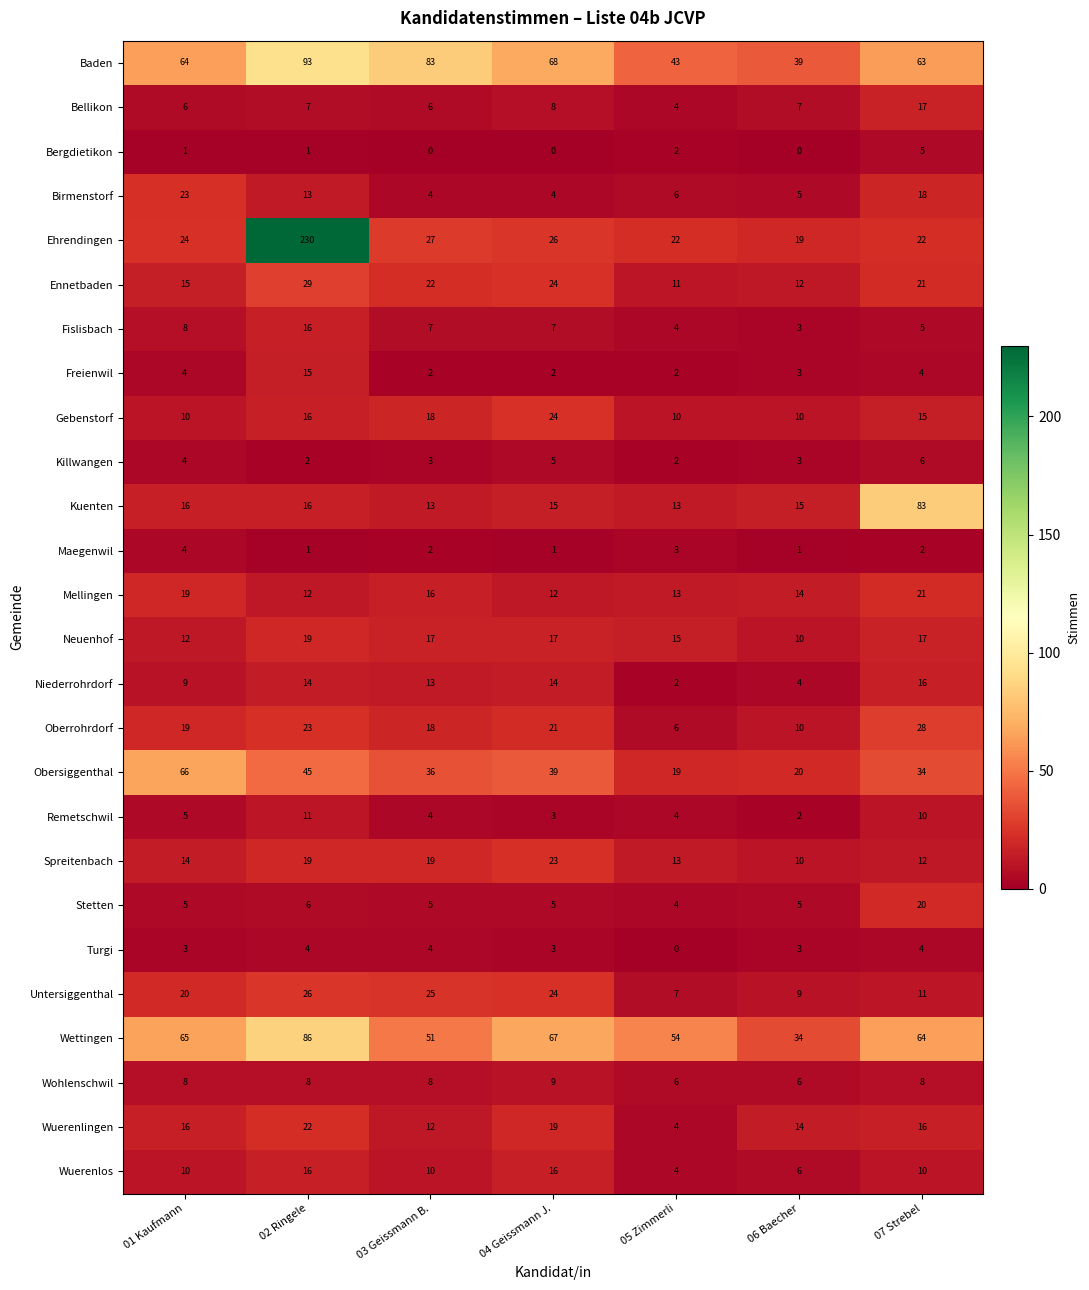

Is it true that Niederrohrdorf equals 3 at 01 Kaufmann?

False